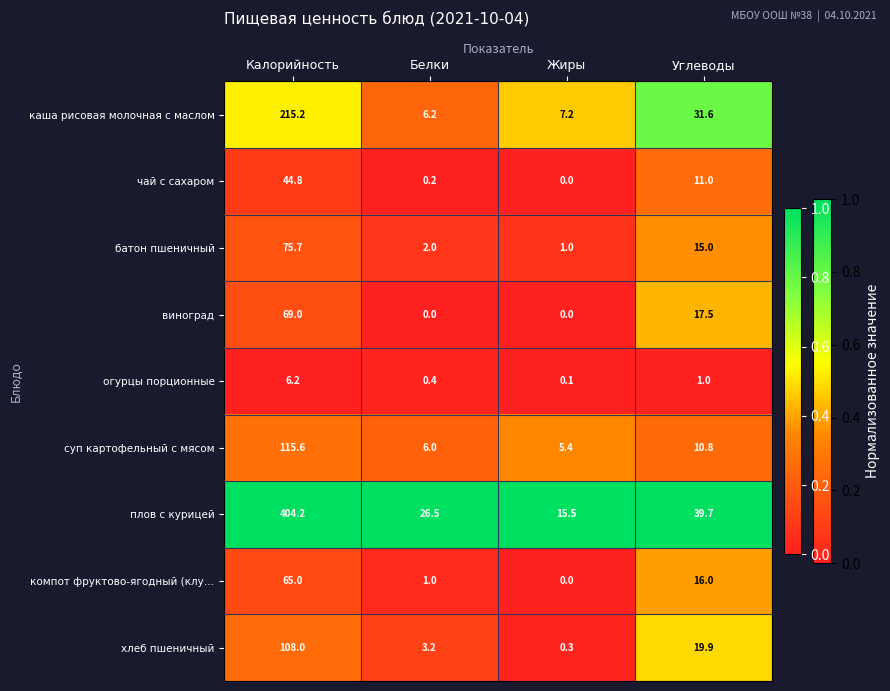

What is the approximate value of каша рисовая молочная с маслом at Жиры?

7.2